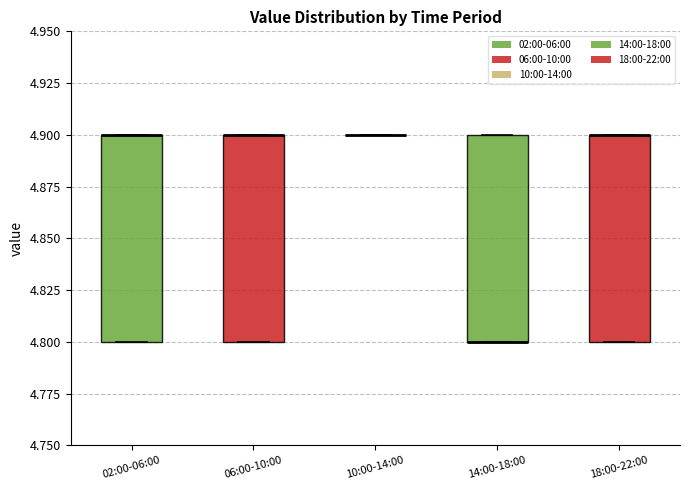

Reading left to right, read every box against the y-axis: the position of its median line, the range the box covers, and the ends of its whiskers. The values are not printed on the chart, so give them approximately, as read against the axis.

02:00-06:00: median 4.9 (drawn on the box's upper edge), box 4.8 to 4.9, whiskers 4.8 to 4.9
06:00-10:00: median 4.9 (drawn on the box's upper edge), box 4.8 to 4.9, whiskers 4.8 to 4.9
10:00-14:00: box collapsed to a line at 4.9, whiskers 4.9 to 4.9
14:00-18:00: median 4.8 (drawn on the box's lower edge), box 4.8 to 4.9, whiskers 4.8 to 4.9
18:00-22:00: median 4.9 (drawn on the box's upper edge), box 4.8 to 4.9, whiskers 4.8 to 4.9